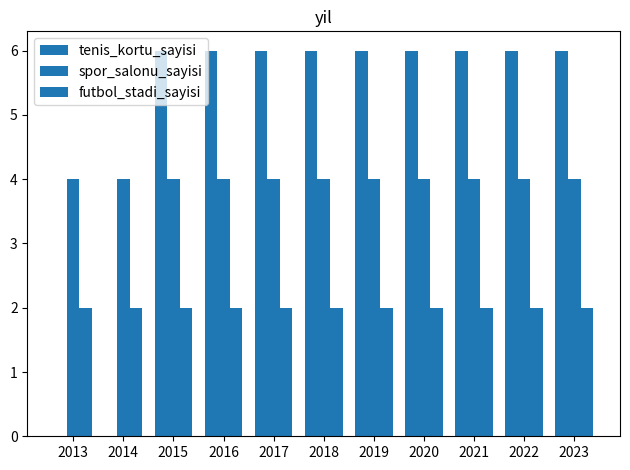

How many categories are shown in the chart?

11